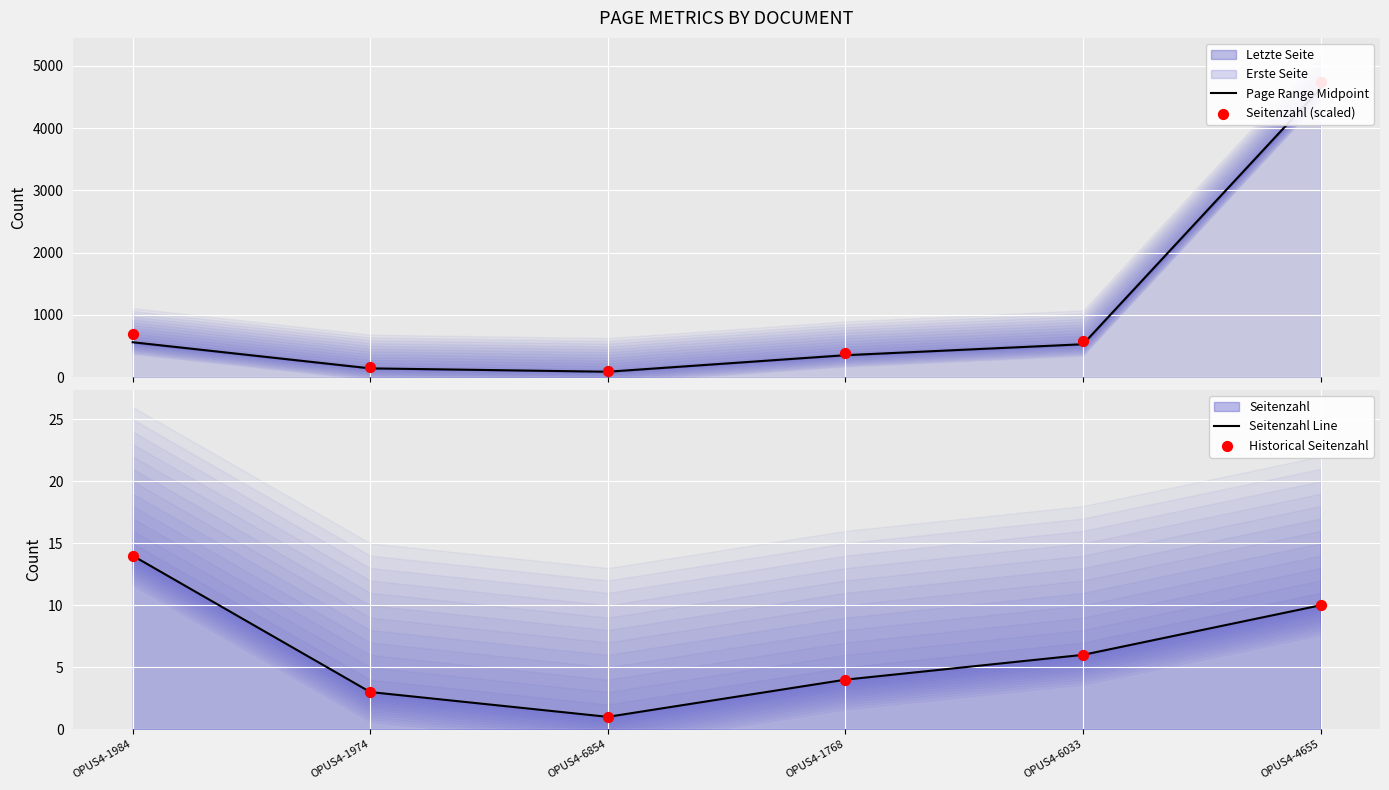

Which series reaches the minimum Y coordinate?

Seitenzahl Line